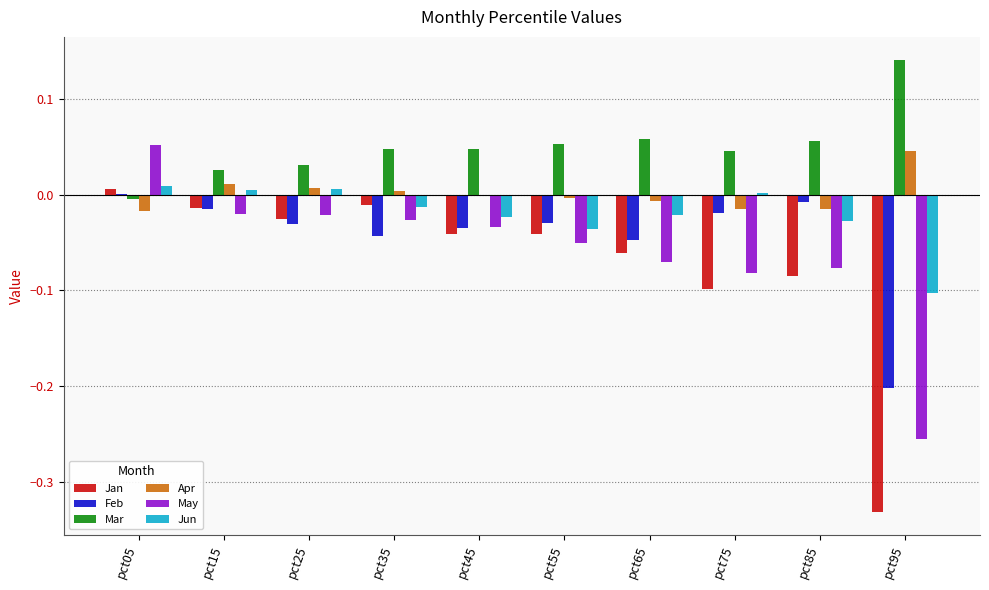

Which series has the largest range (max minus min)?

Jan